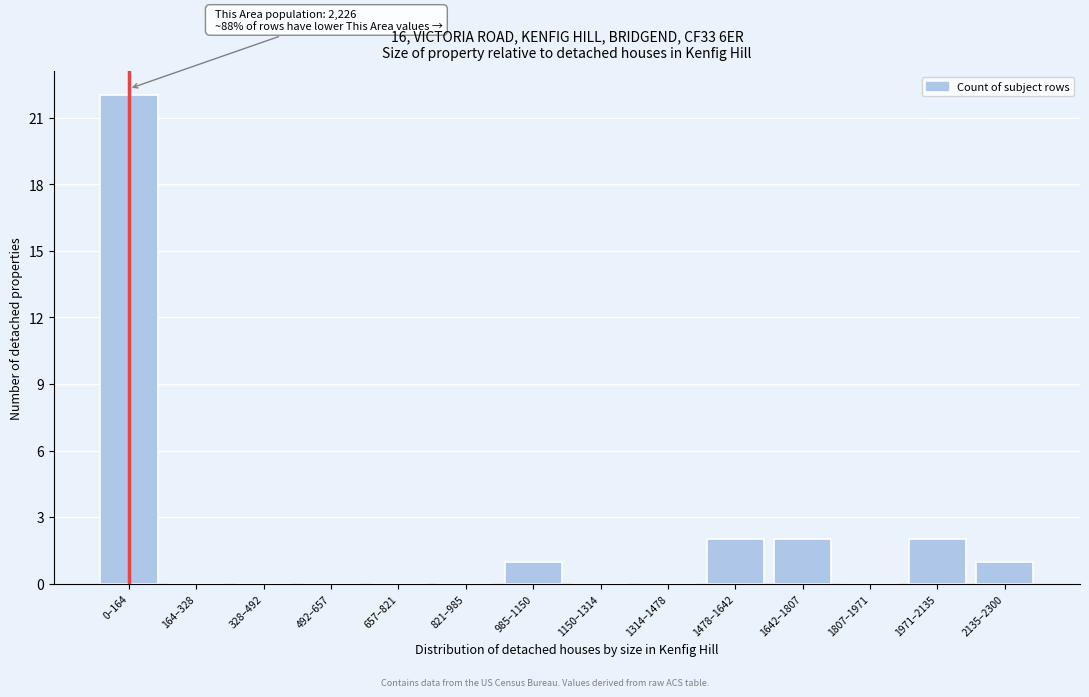

Reading right to left, extract all data points from this chart.

2135–2300=1	1971–2135=2	1807–1971=0	1642–1807=2	1478–1642=2	1314–1478=0	1150–1314=0	985–1150=1	821–985=0	657–821=0	492–657=0	328–492=0	164–328=0	0–164=22